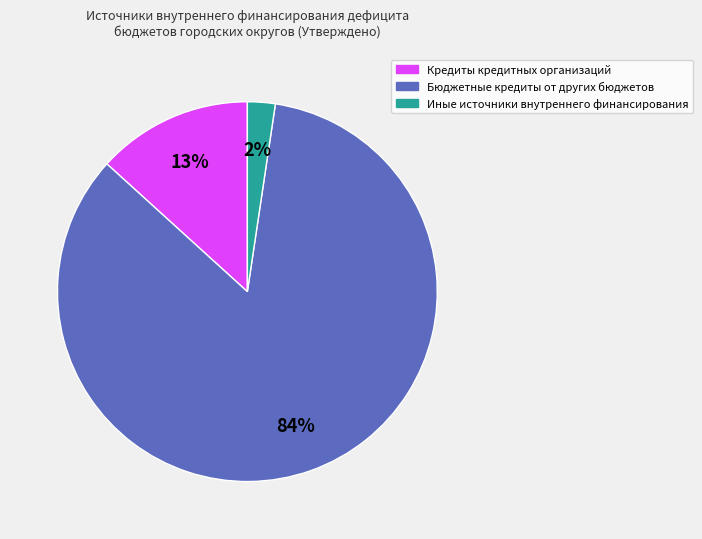

What percentage is the Кредиты кредитных организаций slice, to the nearest percent?

13%